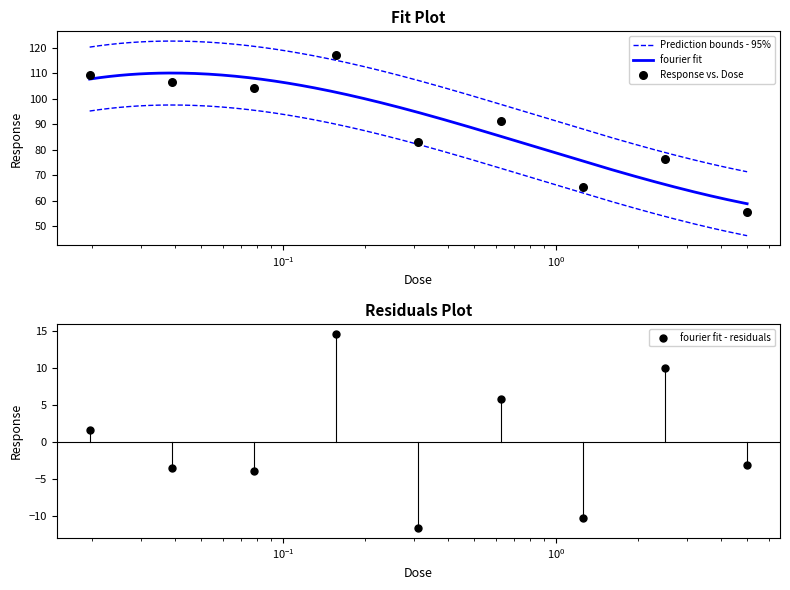

Approximately how many times larger is the value at 0.078125 compared to 2.5?

1.4